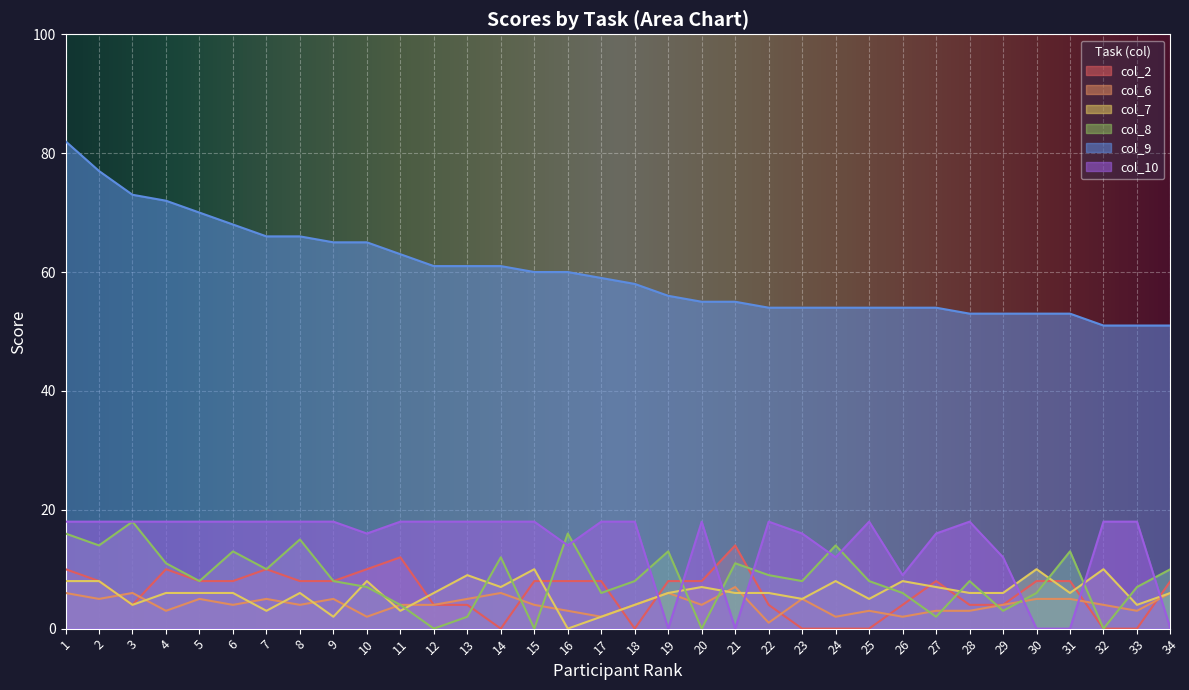

How many categories are shown in the chart?

34